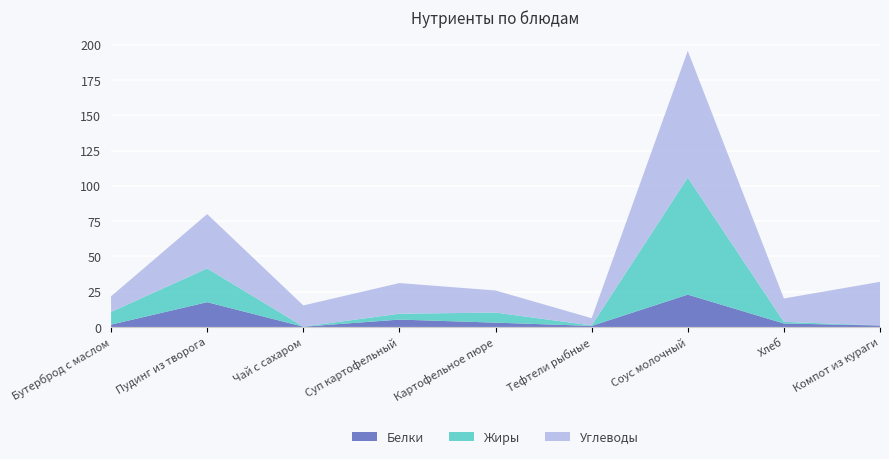

Reading right to left, list all the values displayed in this chart.

Белки: 1.0	2.5	22.9	0.8	3.1	5.2	0.2	17.6	1.7
Жиры: 0.0	1.2	83.0	0.3	7.1	4.2	0.1	23.9	9.0
Углеводы: 31.0	16.5	89.8	5.1	15.7	21.7	15.0	38.5	11.1